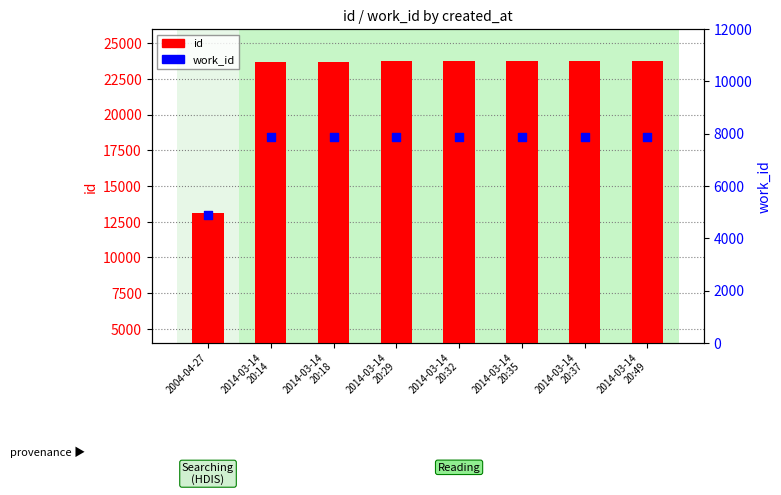

Which series has the widest spread of Y values?

id